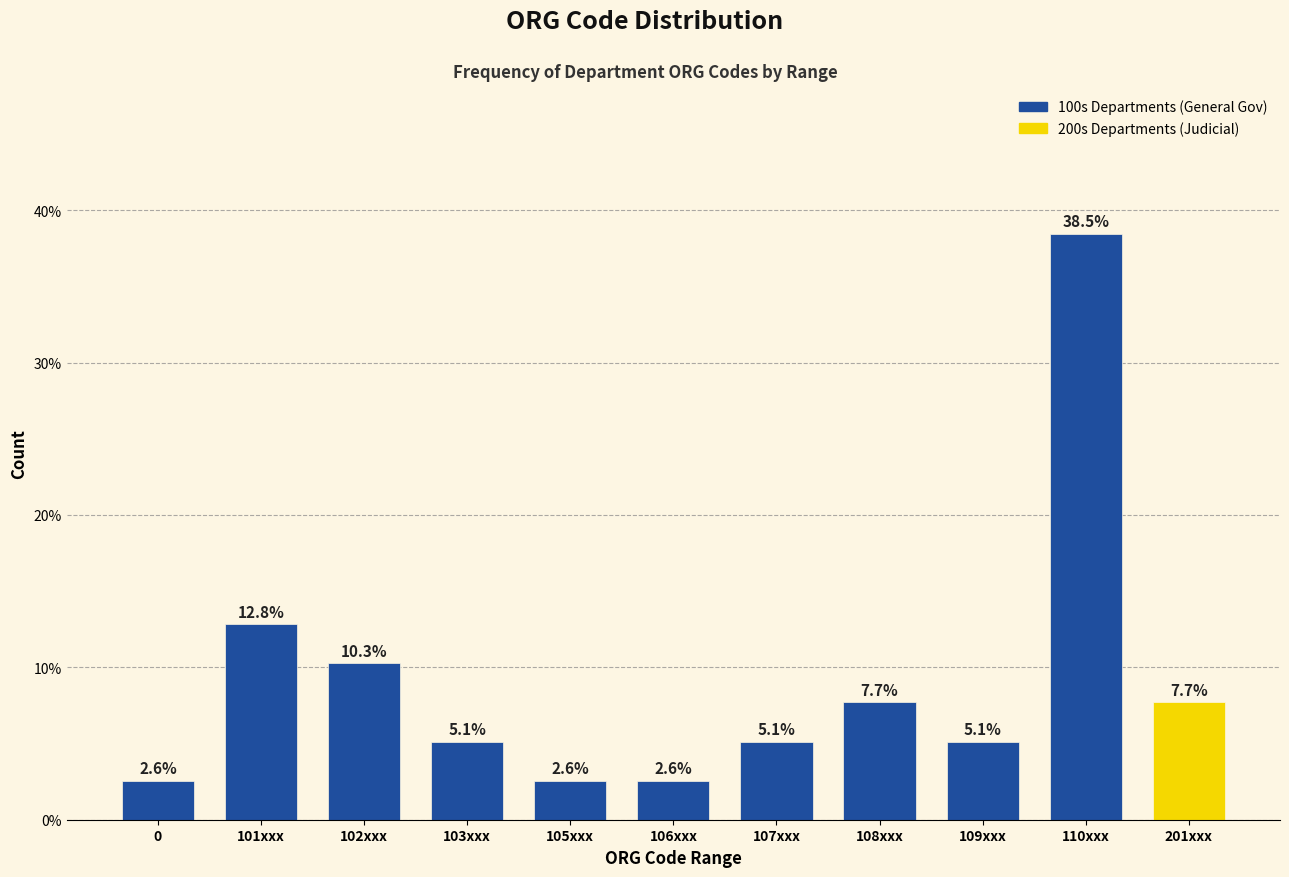

Reading left to right, list all the values displayed in this chart.

2.6	12.8	10.3	5.1	2.6	2.6	5.1	7.7	5.1	38.5	7.7